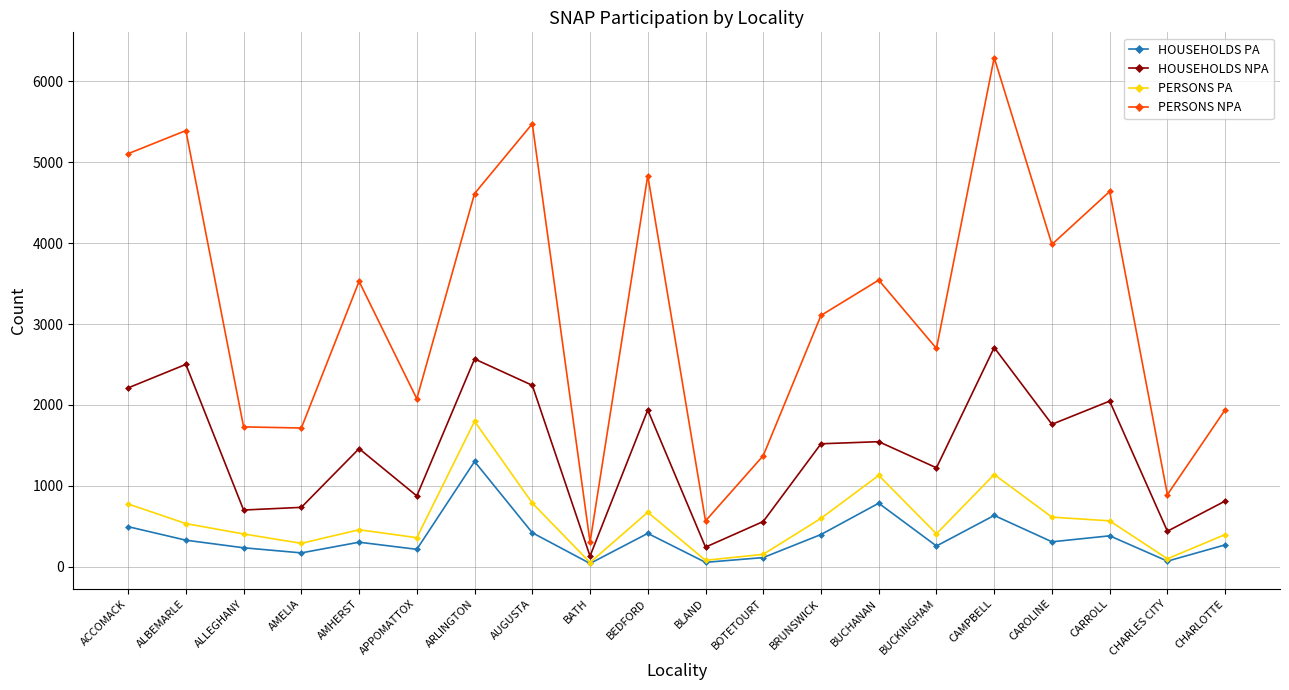

At which label does HOUSEHOLDS PA reach its peak?

ARLINGTON